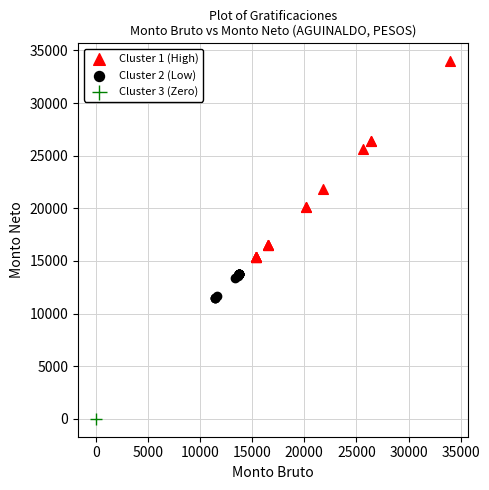

What are all the series names shown in the legend?

Cluster 1 (High), Cluster 2 (Low), Cluster 3 (Zero)